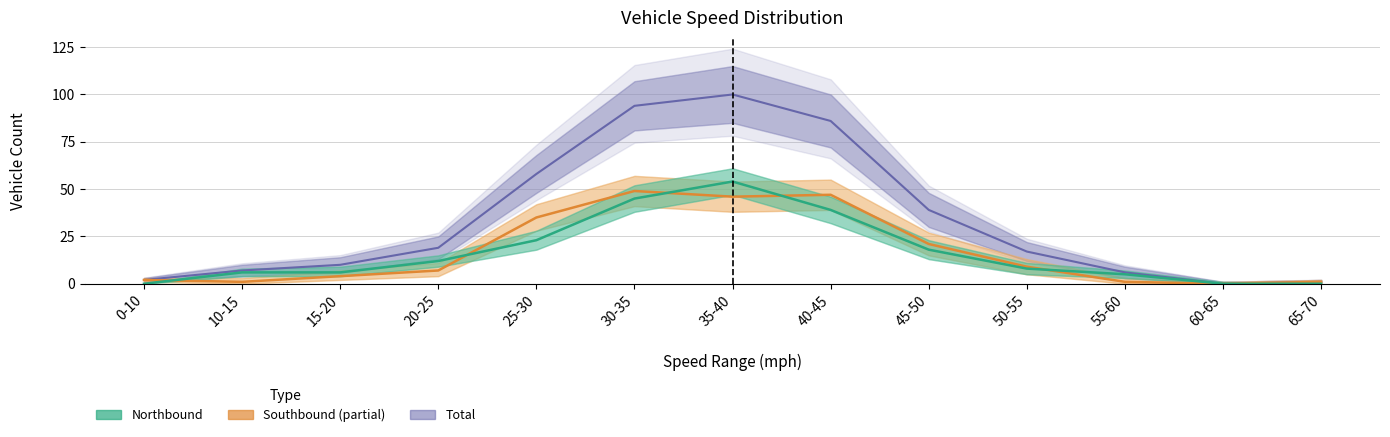

Is it true that Total equals 1 at 65-70?

True